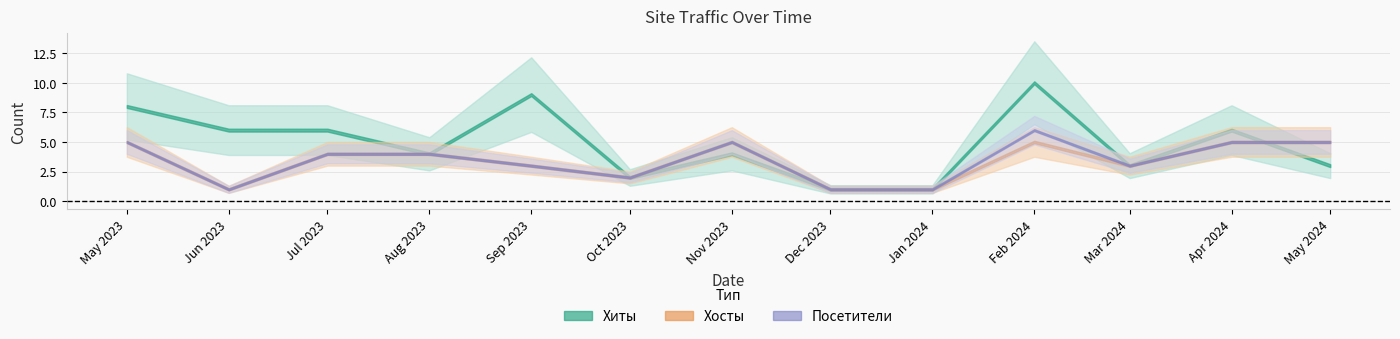

True or false: Хиты has more than 1 points higher than both neighbors.

True